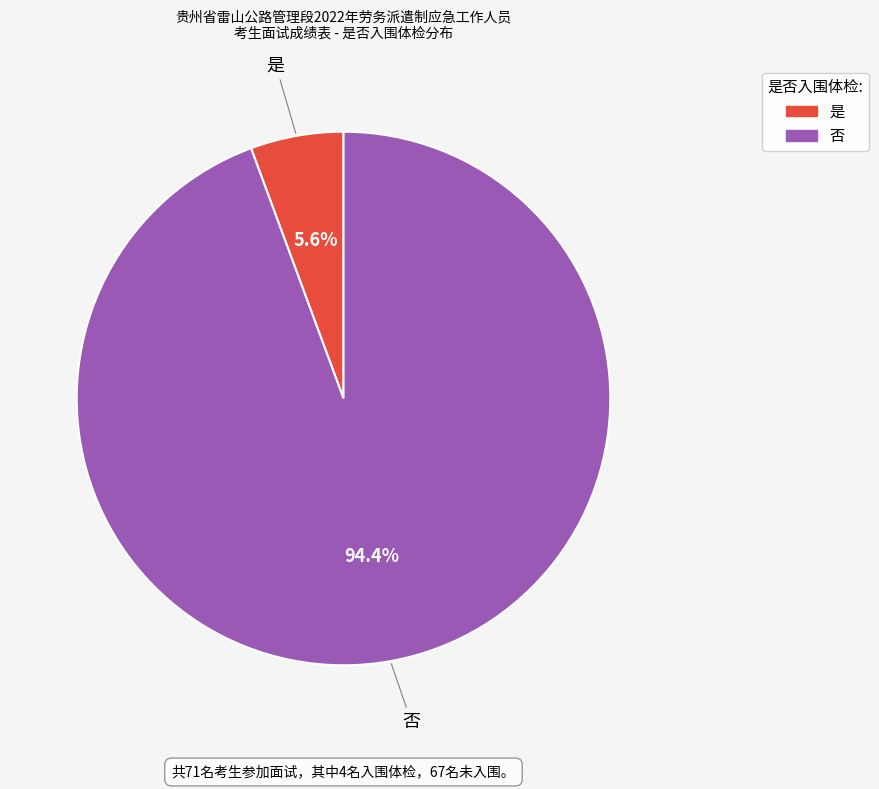

What is the total percentage of 是 and 否?

100.0%